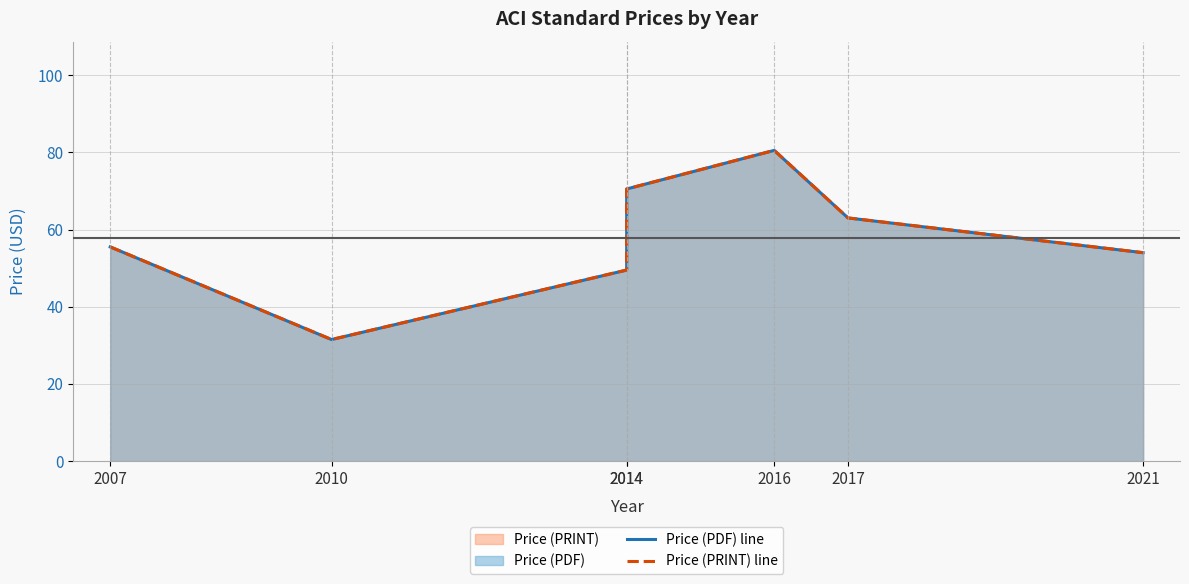

What is the minimum value shown in the chart?

31.5